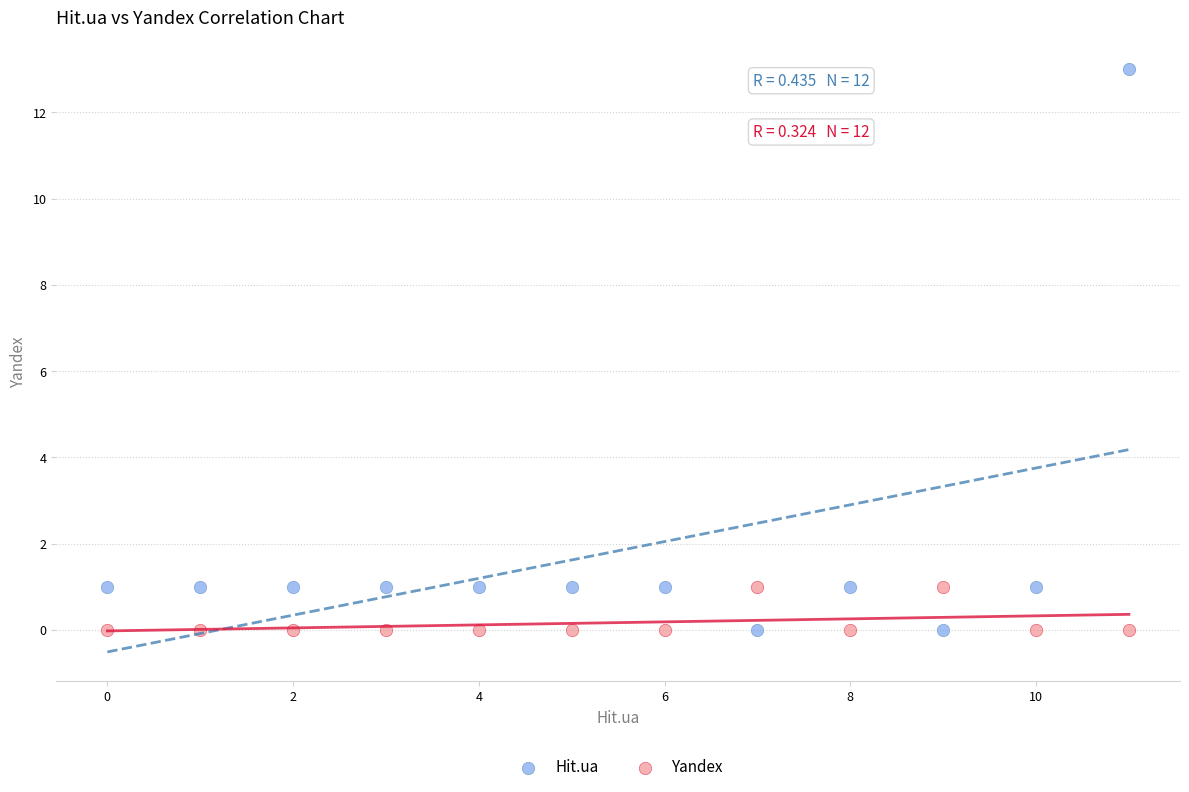

Which series has the widest spread of Y values?

Hit.ua